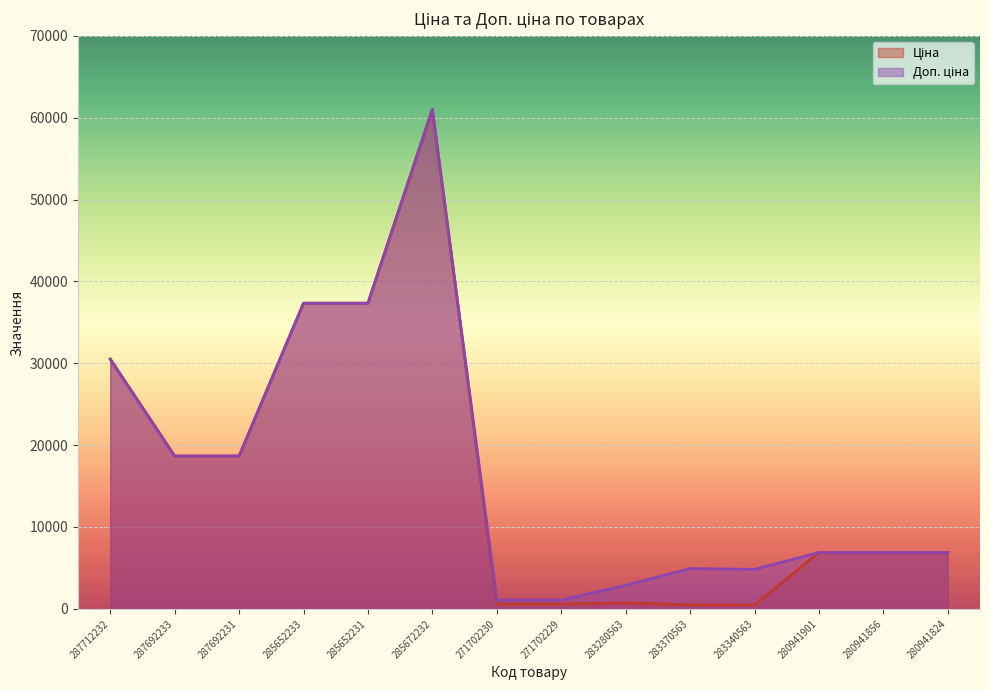

List the series in order of their peak value, lowest first.

Ціна, Доп. ціна